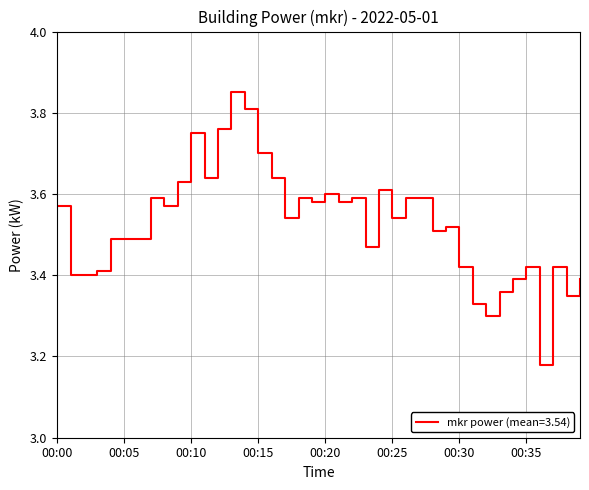

What is the difference between the maximum and minimum values?

0.7